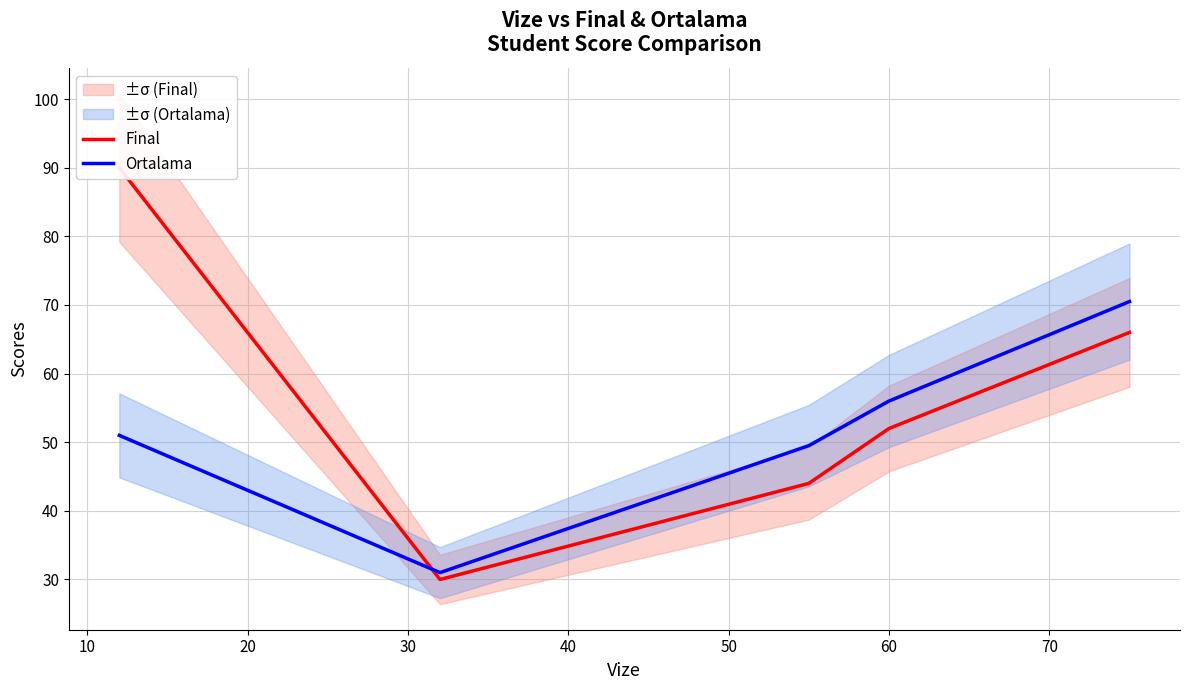

What is the average value of the Ortalama series?

51.6